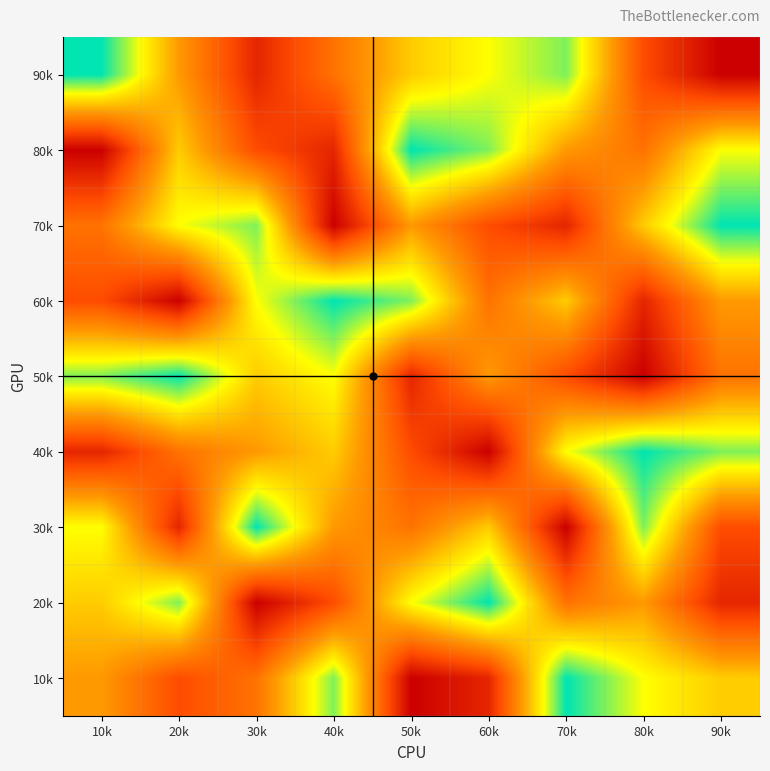

Count the number of data series in this chart.

9